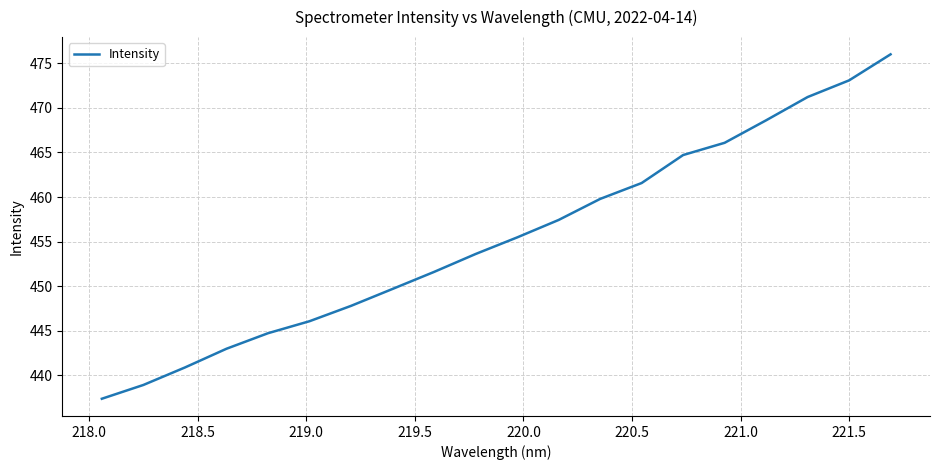

What is the maximum value shown in the chart?

476.0